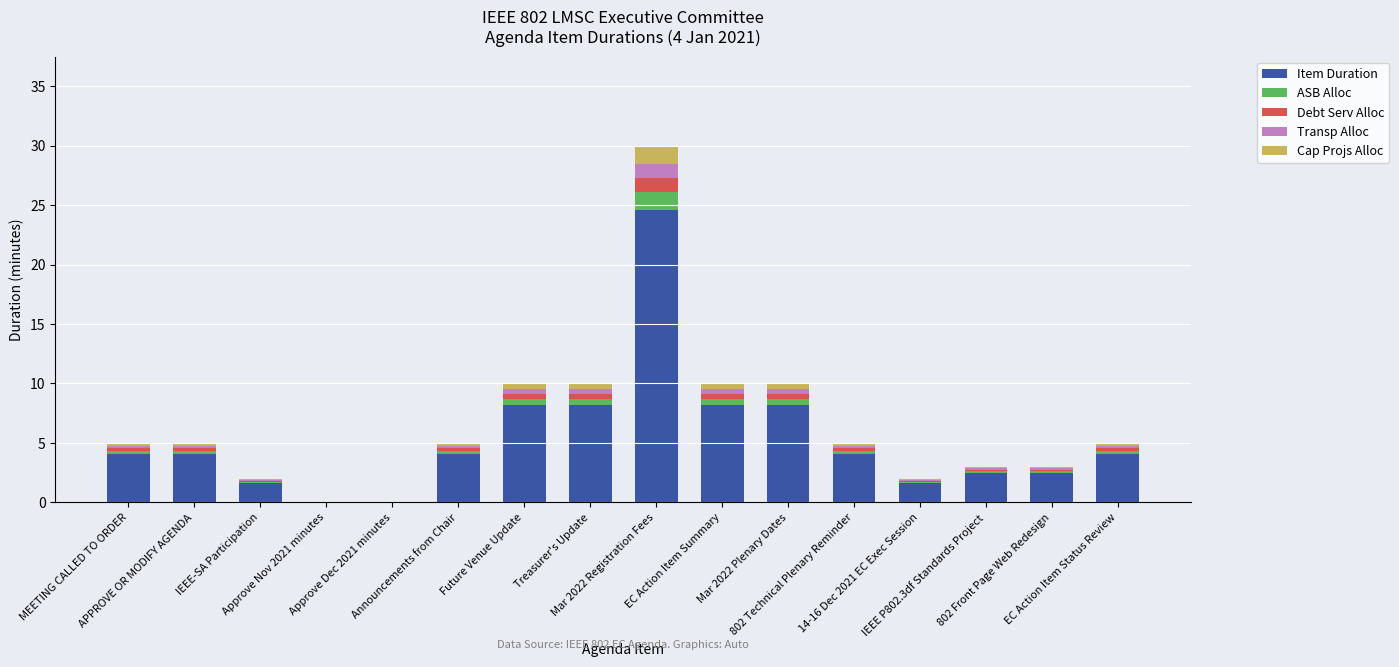

At how many categories does at least one series exceed 1?

14